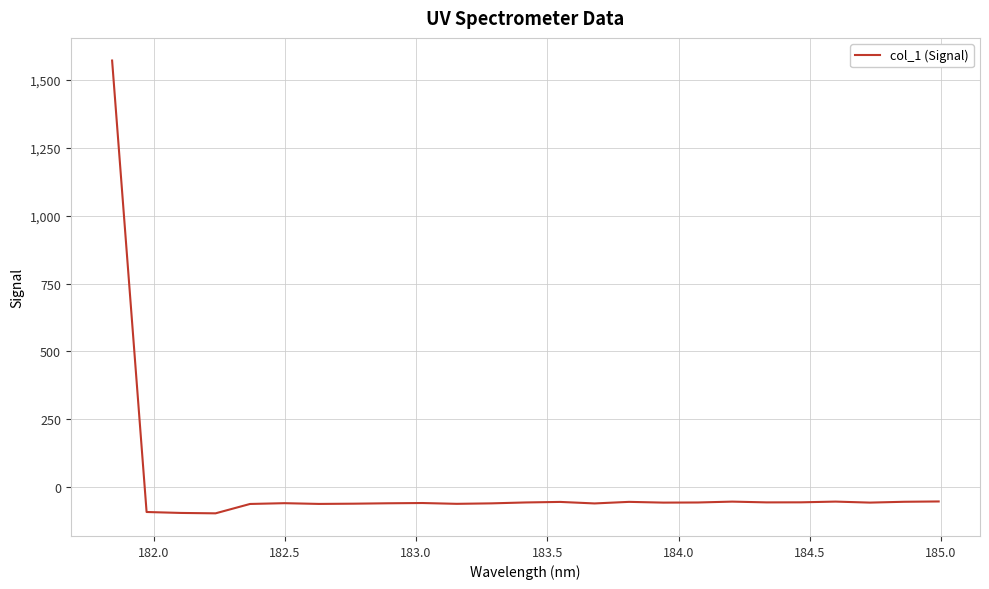

What is the smallest value displayed?

-96.2